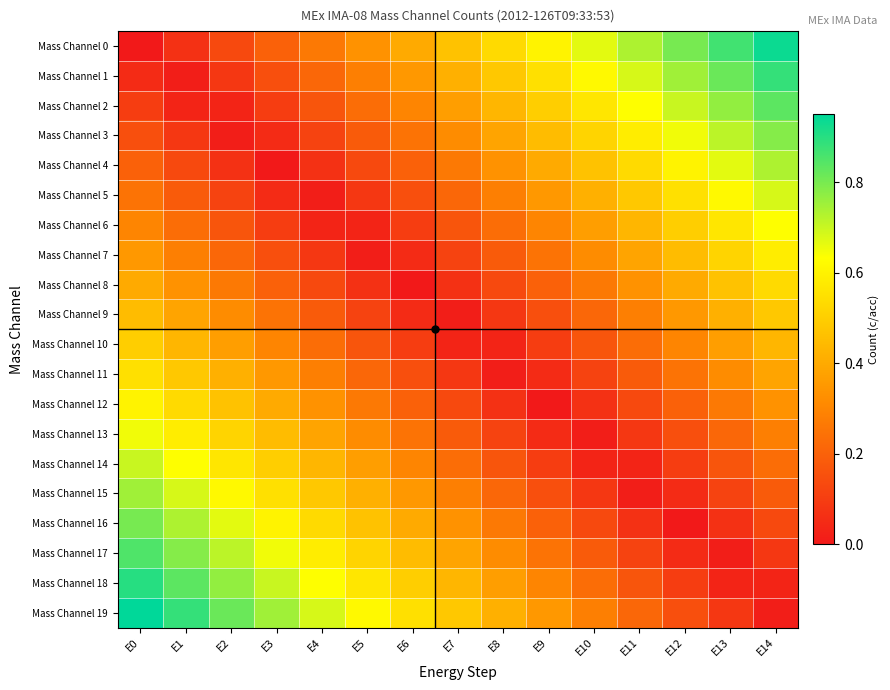

Reading right to left, what are all the values shown in this chart?

Mass Channel 0: E14=0.9	E13=0.9	E12=0.8	E11=0.7	E10=0.7	E9=0.6	E8=0.5	E7=0.5	E6=0.4	E5=0.3	E4=0.3	E3=0.2	E2=0.1	E1=0.1	E0=0.0
Mass Channel 1: E14=0.9	E13=0.8	E12=0.8	E11=0.7	E10=0.6	E9=0.5	E8=0.5	E7=0.4	E6=0.4	E5=0.3	E4=0.2	E3=0.2	E2=0.1	E1=0.0	E0=0.1
Mass Channel 2: E14=0.8	E13=0.8	E12=0.7	E11=0.6	E10=0.6	E9=0.5	E8=0.4	E7=0.4	E6=0.3	E5=0.2	E4=0.2	E3=0.1	E2=0.0	E1=0.0	E0=0.1
Mass Channel 3: E14=0.8	E13=0.7	E12=0.7	E11=0.6	E10=0.5	E9=0.4	E8=0.4	E7=0.3	E6=0.2	E5=0.2	E4=0.1	E3=0.1	E2=0.0	E1=0.1	E0=0.1
Mass Channel 4: E14=0.7	E13=0.7	E12=0.6	E11=0.5	E10=0.5	E9=0.4	E8=0.3	E7=0.3	E6=0.2	E5=0.1	E4=0.1	E3=0.0	E2=0.1	E1=0.1	E0=0.2
Mass Channel 5: E14=0.7	E13=0.6	E12=0.6	E11=0.5	E10=0.4	E9=0.3	E8=0.3	E7=0.2	E6=0.2	E5=0.1	E4=0.0	E3=0.0	E2=0.1	E1=0.2	E0=0.2
Mass Channel 6: E14=0.6	E13=0.6	E12=0.5	E11=0.4	E10=0.4	E9=0.3	E8=0.2	E7=0.2	E6=0.1	E5=0.0	E4=0.0	E3=0.1	E2=0.2	E1=0.2	E0=0.3
Mass Channel 7: E14=0.6	E13=0.5	E12=0.5	E11=0.4	E10=0.3	E9=0.2	E8=0.2	E7=0.1	E6=0.1	E5=0.0	E4=0.1	E3=0.1	E2=0.2	E1=0.3	E0=0.3
Mass Channel 8: E14=0.5	E13=0.5	E12=0.4	E11=0.3	E10=0.3	E9=0.2	E8=0.1	E7=0.1	E6=0.0	E5=0.1	E4=0.1	E3=0.2	E2=0.3	E1=0.3	E0=0.4
Mass Channel 9: E14=0.5	E13=0.4	E12=0.4	E11=0.3	E10=0.2	E9=0.1	E8=0.1	E7=0.0	E6=0.0	E5=0.1	E4=0.2	E3=0.2	E2=0.3	E1=0.4	E0=0.5
Mass Channel 10: E14=0.4	E13=0.4	E12=0.3	E11=0.2	E10=0.2	E9=0.1	E8=0.0	E7=0.0	E6=0.1	E5=0.2	E4=0.2	E3=0.3	E2=0.4	E1=0.4	E0=0.5
Mass Channel 11: E14=0.4	E13=0.3	E12=0.2	E11=0.2	E10=0.1	E9=0.0	E8=0.0	E7=0.1	E6=0.2	E5=0.2	E4=0.3	E3=0.4	E2=0.4	E1=0.5	E0=0.6
Mass Channel 12: E14=0.3	E13=0.3	E12=0.2	E11=0.1	E10=0.1	E9=0.0	E8=0.1	E7=0.1	E6=0.2	E5=0.3	E4=0.3	E3=0.4	E2=0.5	E1=0.5	E0=0.6
Mass Channel 13: E14=0.3	E13=0.2	E12=0.2	E11=0.1	E10=0.0	E9=0.1	E8=0.1	E7=0.2	E6=0.2	E5=0.3	E4=0.4	E3=0.5	E2=0.5	E1=0.6	E0=0.7
Mass Channel 14: E14=0.2	E13=0.2	E12=0.1	E11=0.0	E10=0.0	E9=0.1	E8=0.2	E7=0.2	E6=0.3	E5=0.4	E4=0.4	E3=0.5	E2=0.6	E1=0.6	E0=0.7
Mass Channel 15: E14=0.2	E13=0.1	E12=0.1	E11=0.0	E10=0.1	E9=0.2	E8=0.2	E7=0.3	E6=0.3	E5=0.4	E4=0.5	E3=0.6	E2=0.6	E1=0.7	E0=0.8
Mass Channel 16: E14=0.1	E13=0.1	E12=0.0	E11=0.1	E10=0.1	E9=0.2	E8=0.3	E7=0.3	E6=0.4	E5=0.5	E4=0.5	E3=0.6	E2=0.7	E1=0.7	E0=0.8
Mass Channel 17: E14=0.1	E13=0.0	E12=0.0	E11=0.1	E10=0.2	E9=0.2	E8=0.3	E7=0.4	E6=0.4	E5=0.5	E4=0.6	E3=0.6	E2=0.7	E1=0.8	E0=0.8
Mass Channel 18: E14=0.0	E13=0.0	E12=0.1	E11=0.2	E10=0.2	E9=0.3	E8=0.4	E7=0.4	E6=0.5	E5=0.6	E4=0.6	E3=0.7	E2=0.8	E1=0.8	E0=0.9
Mass Channel 19: E14=0.0	E13=0.1	E12=0.1	E11=0.2	E10=0.3	E9=0.3	E8=0.4	E7=0.5	E6=0.5	E5=0.6	E4=0.7	E3=0.8	E2=0.8	E1=0.9	E0=0.9